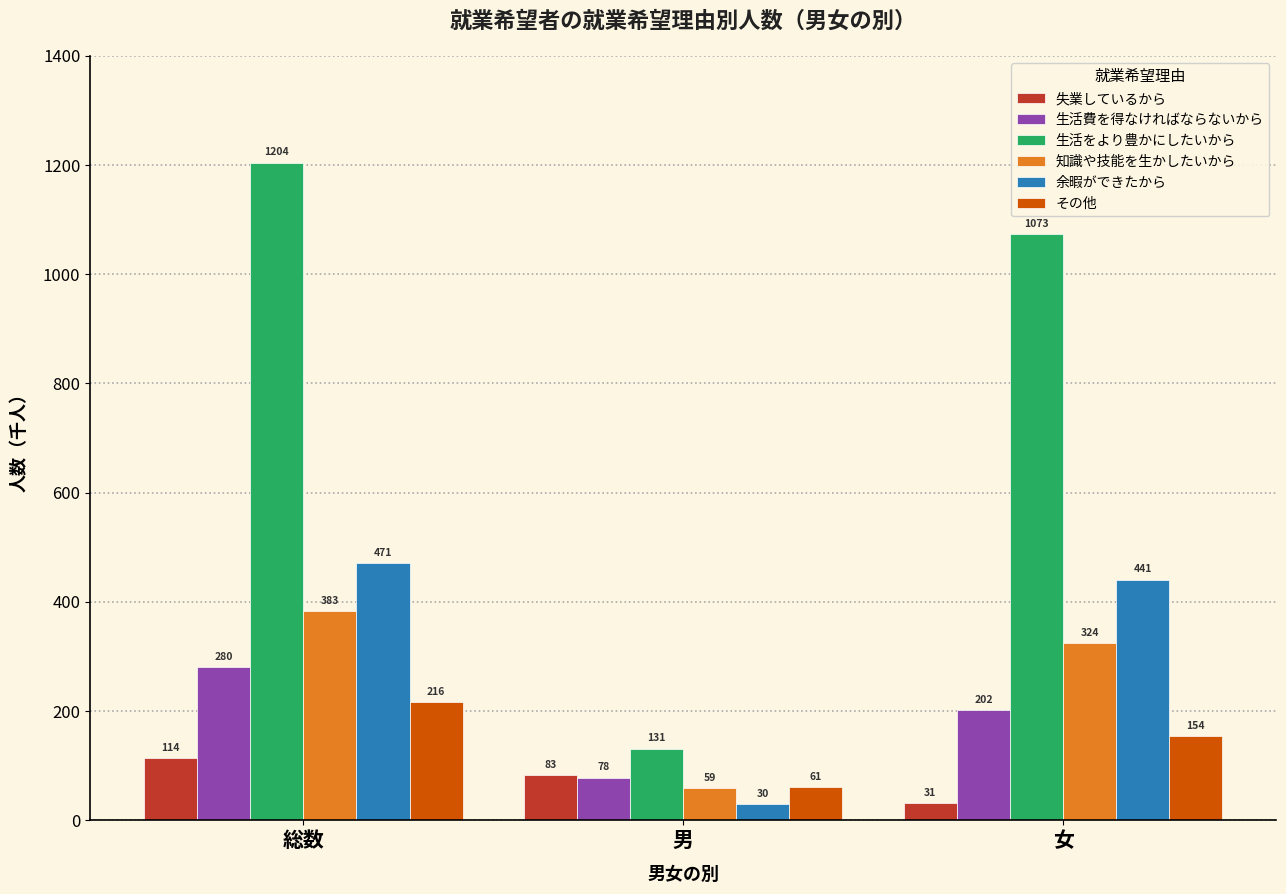

At how many categories does at least one series exceed 456?

2